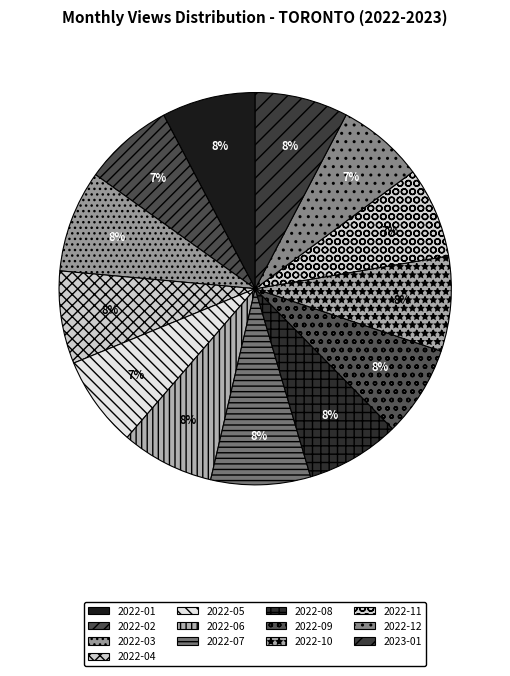

Does 2022-07 account for over 50% of the chart?

No